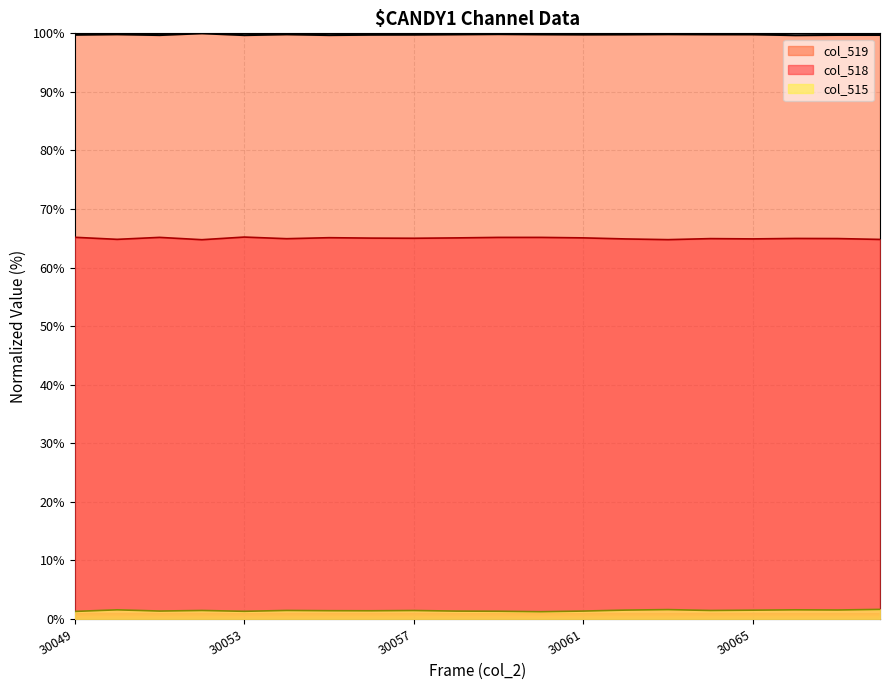

At which category does col_515 reach its first local peak?

30050